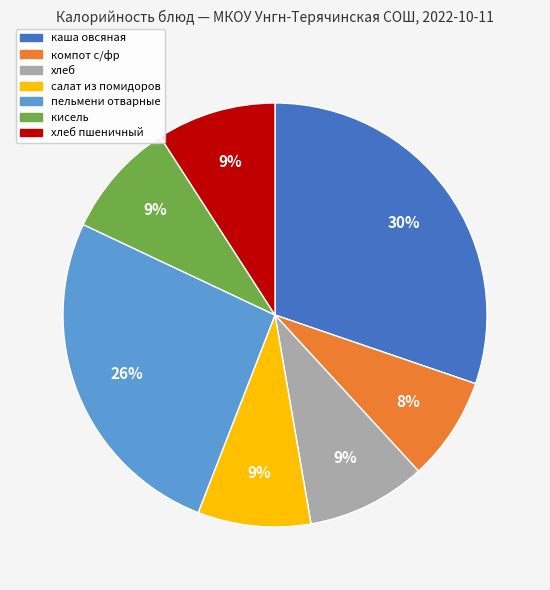

To the nearest percent, what is the average slice percentage?

14%